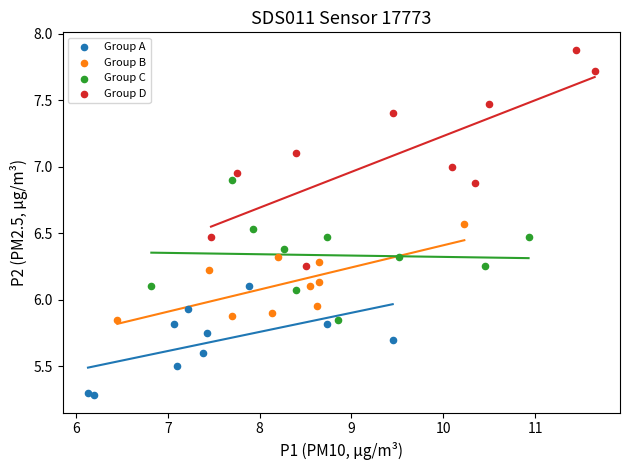

Which series reaches the minimum Y coordinate?

Group A